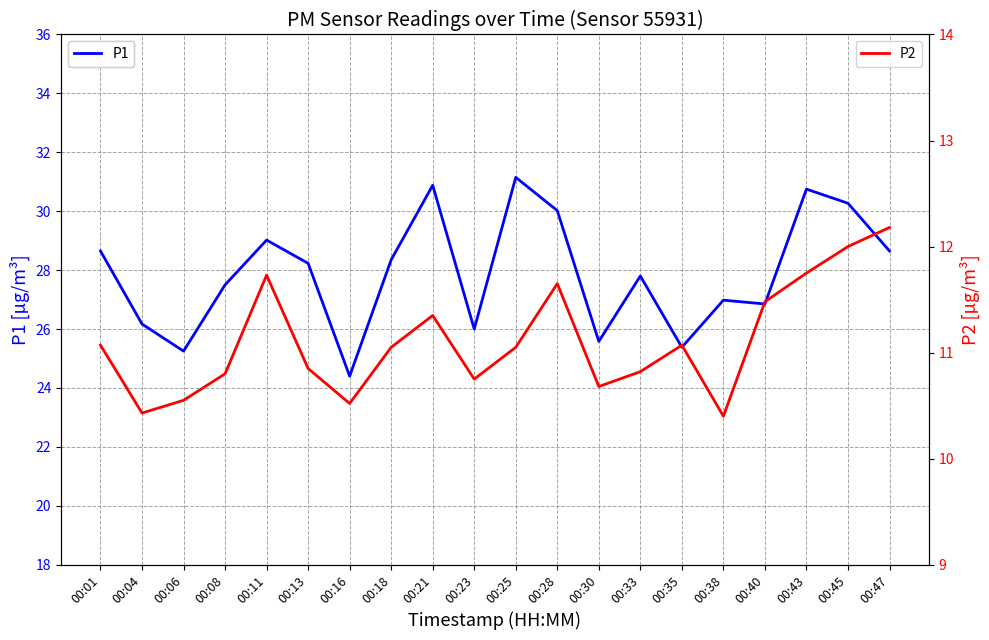

How many interior local peaks does the P2 series have?

4